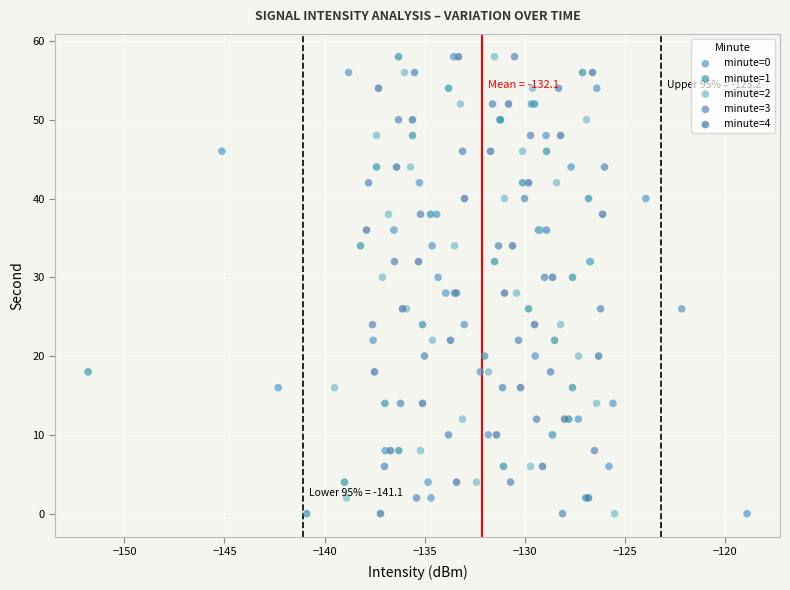

What are all the series names shown in the legend?

minute=0, minute=1, minute=2, minute=3, minute=4